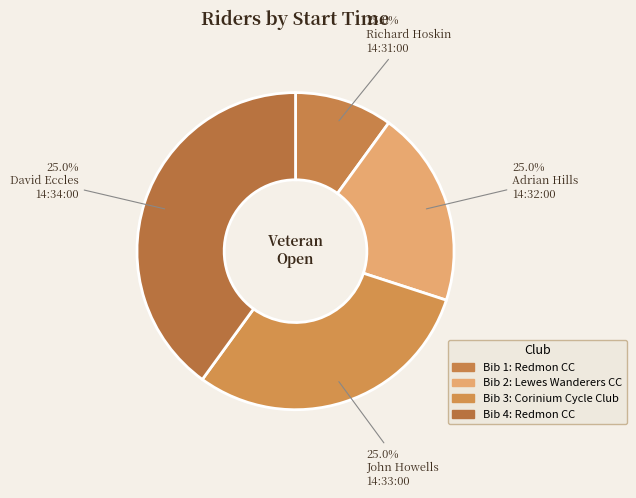

Which has a higher value, Adrian Hills
14:32:00 or Richard Hoskin
14:31:00?

Adrian Hills
14:32:00